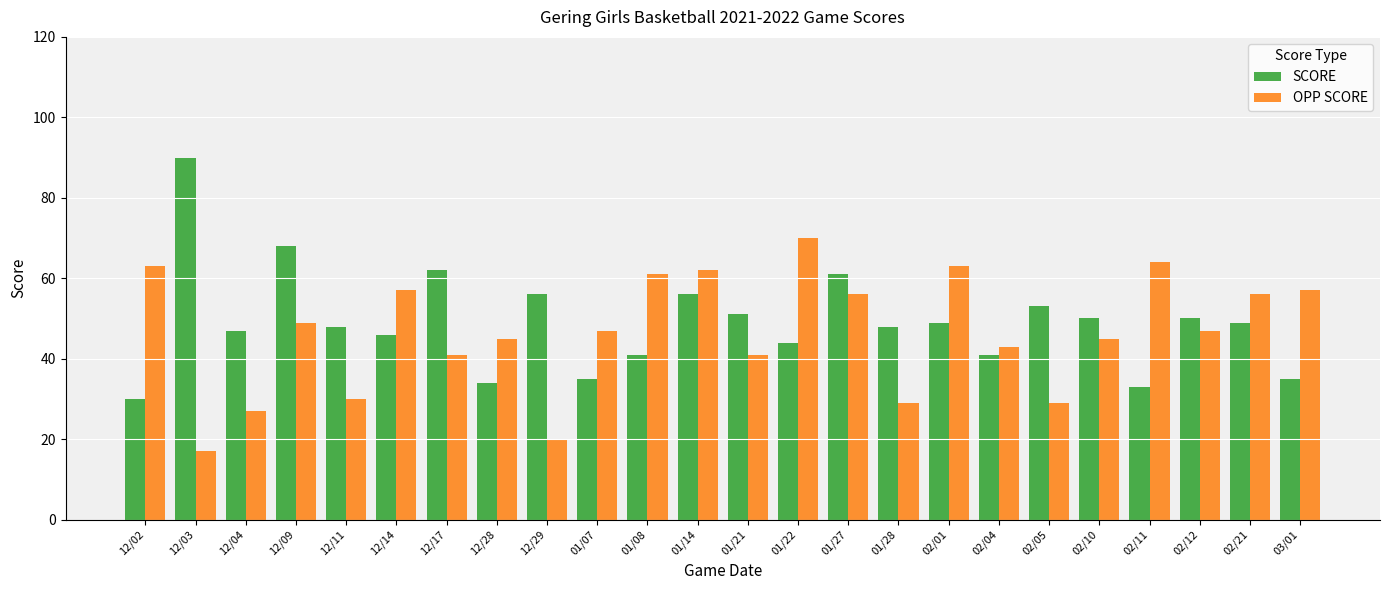

At how many categories does at least one series exceed 74?

1